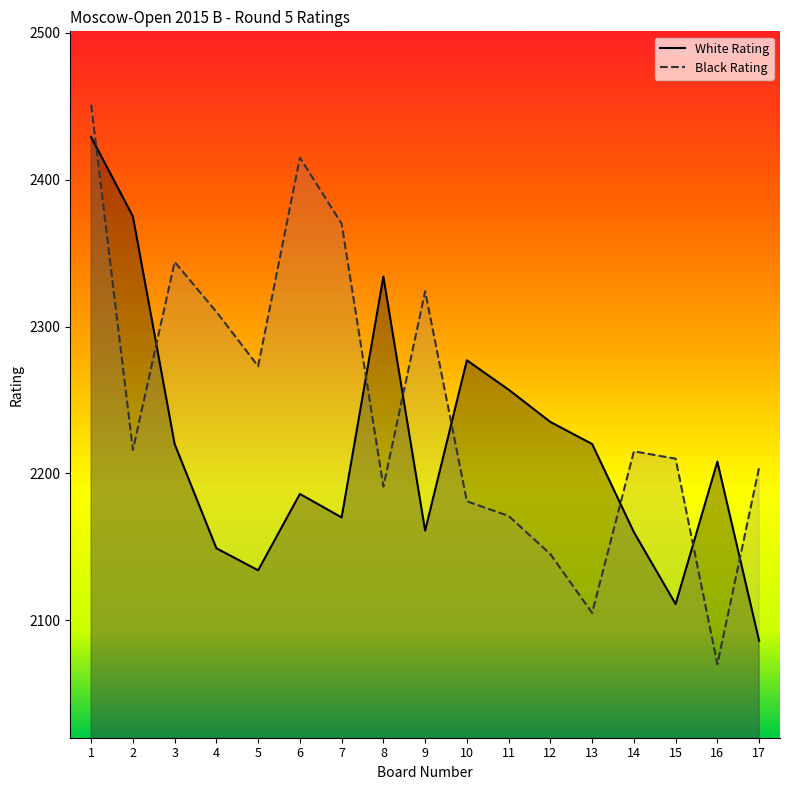

How many lines are shown in the chart?

2